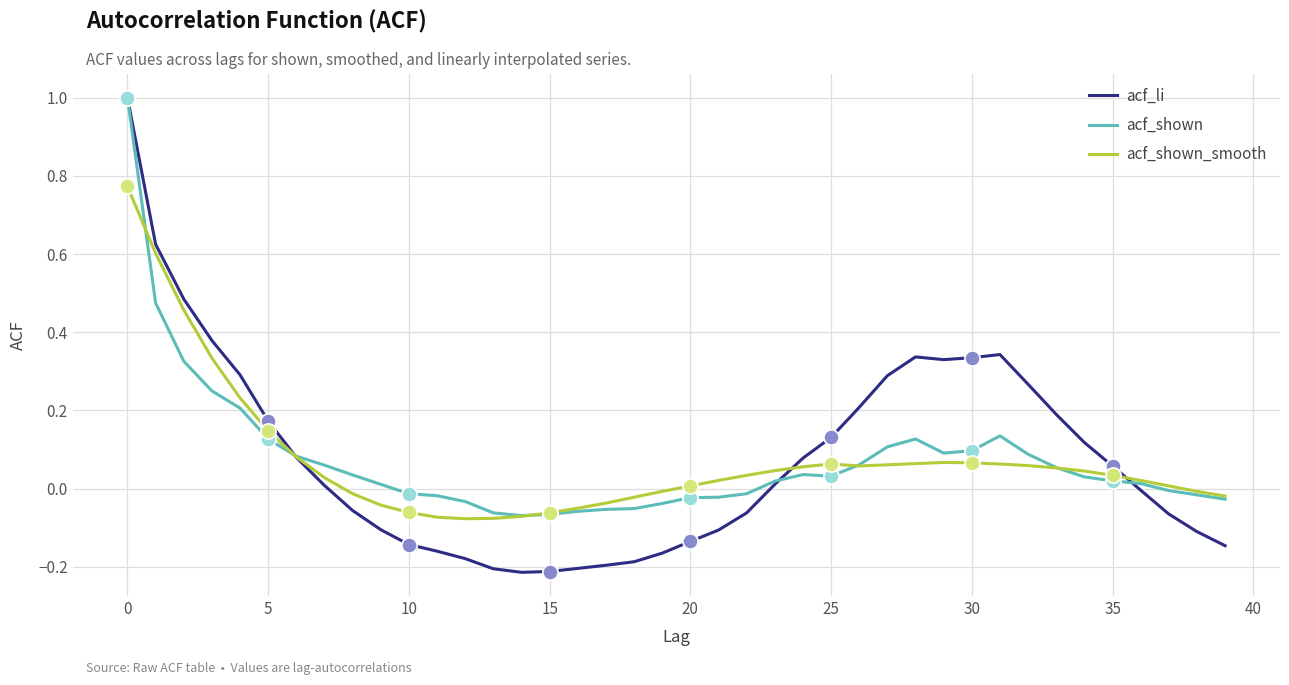

At how many categories does at least one series exceed 0?

28